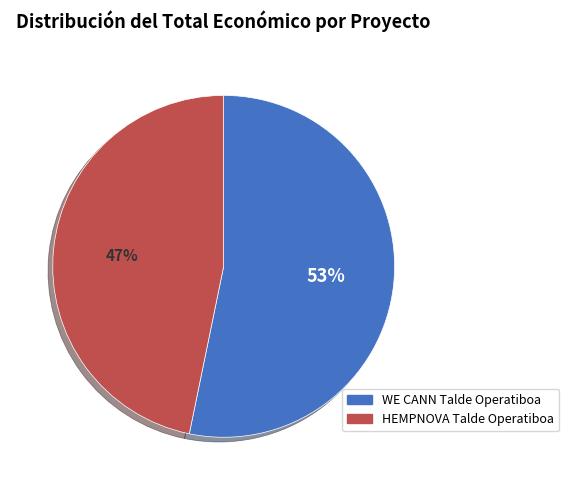

How many slices are in this pie chart?

2